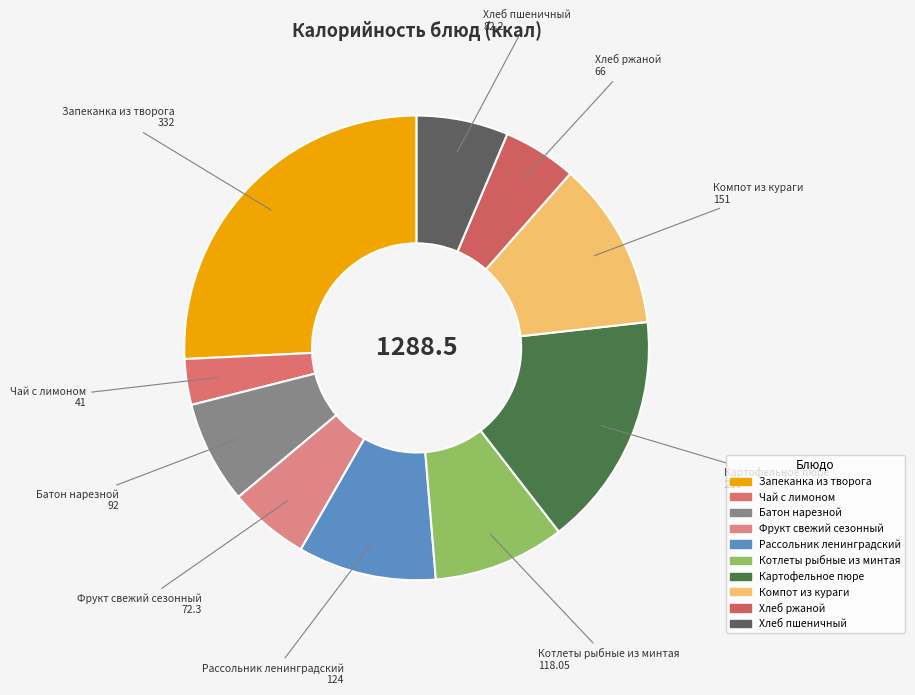

How many slices are in this pie chart?

10